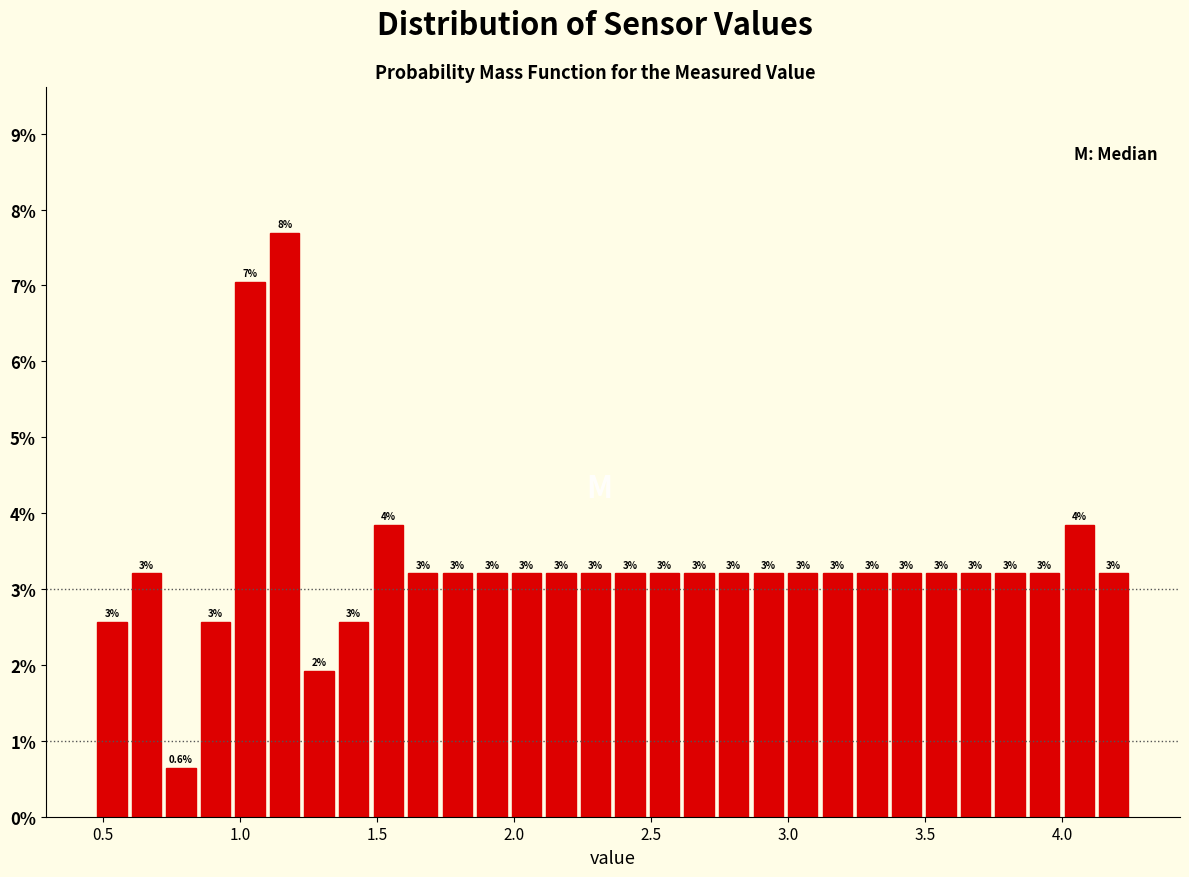

Read against the x-axis, roughly where is the centre of the tallest bar?

1.15